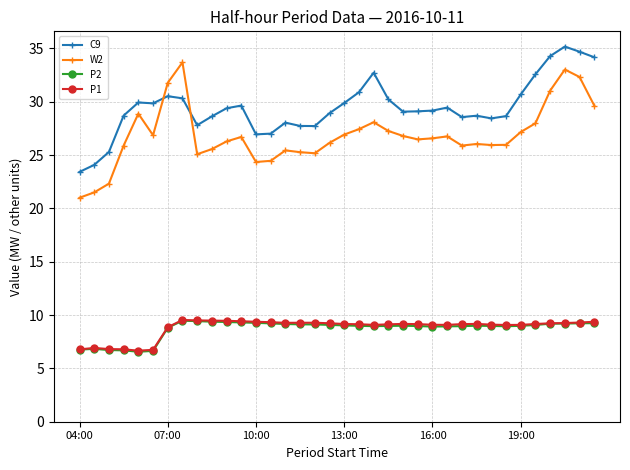

Which series has the widest spread of values?

W2